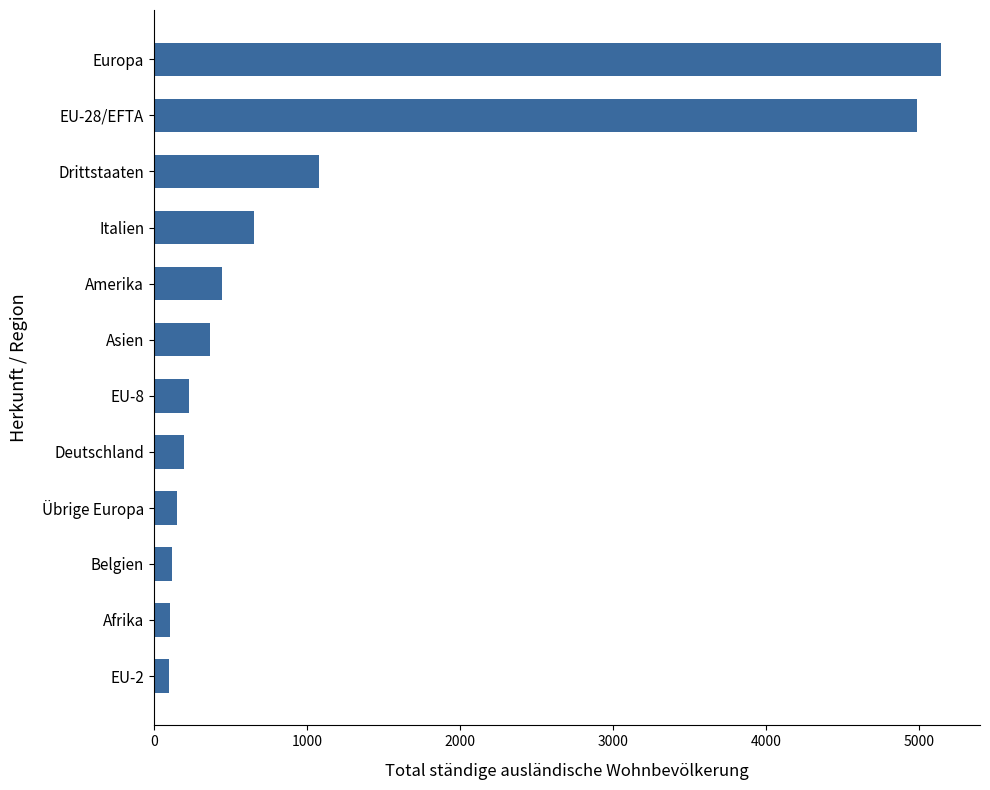

What is the difference between the second highest and second lowest values?

4887